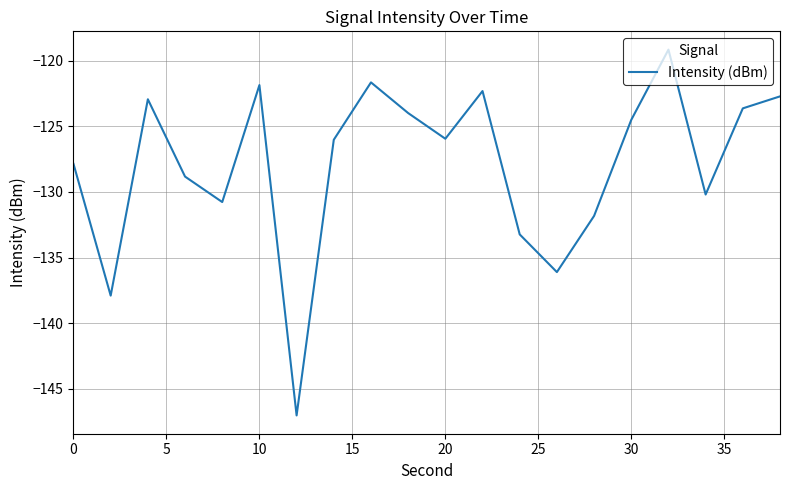

What is the minimum value shown in the chart?

-147.0